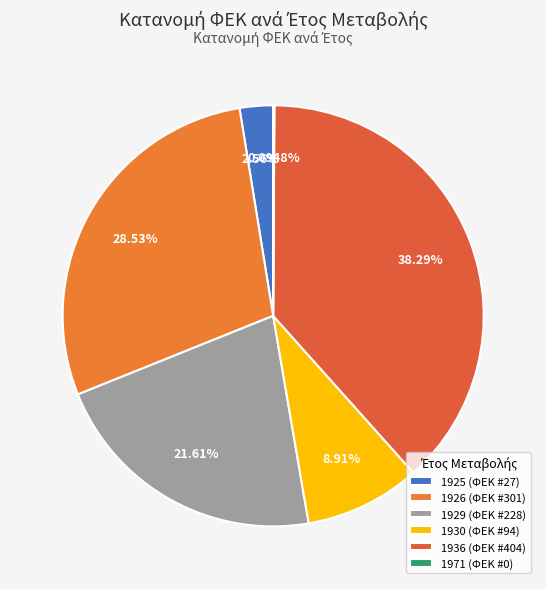

How many segments does this pie chart have?

6